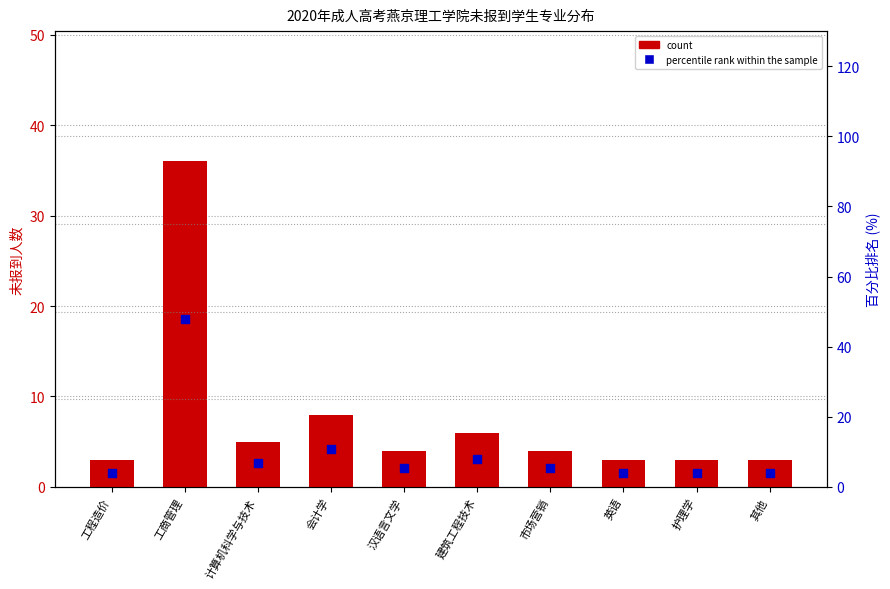

What is the ratio of the value at 护理学 to the value at 市场营销?

0.8